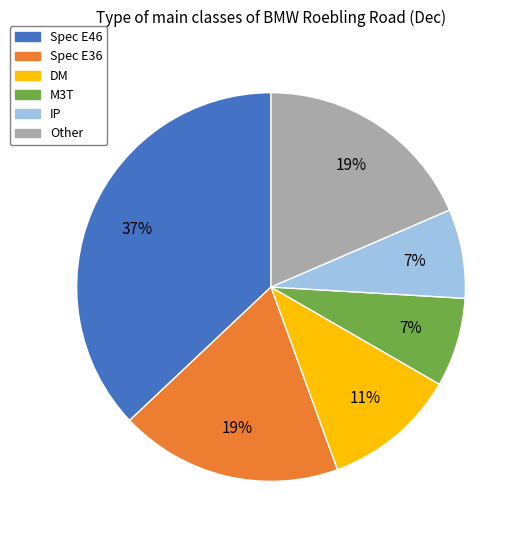

Between Spec E46 and Spec E36, which is larger?

Spec E46